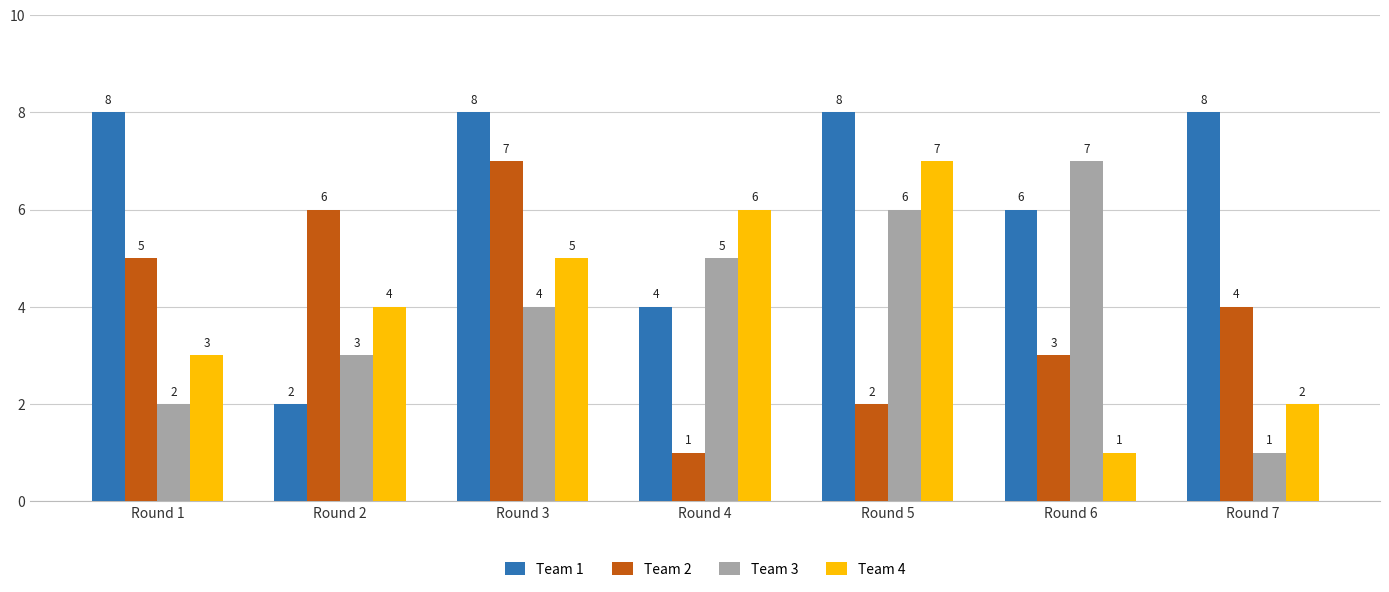

What is the sum of the Team 2 values at Round 5 and Round 6?

5